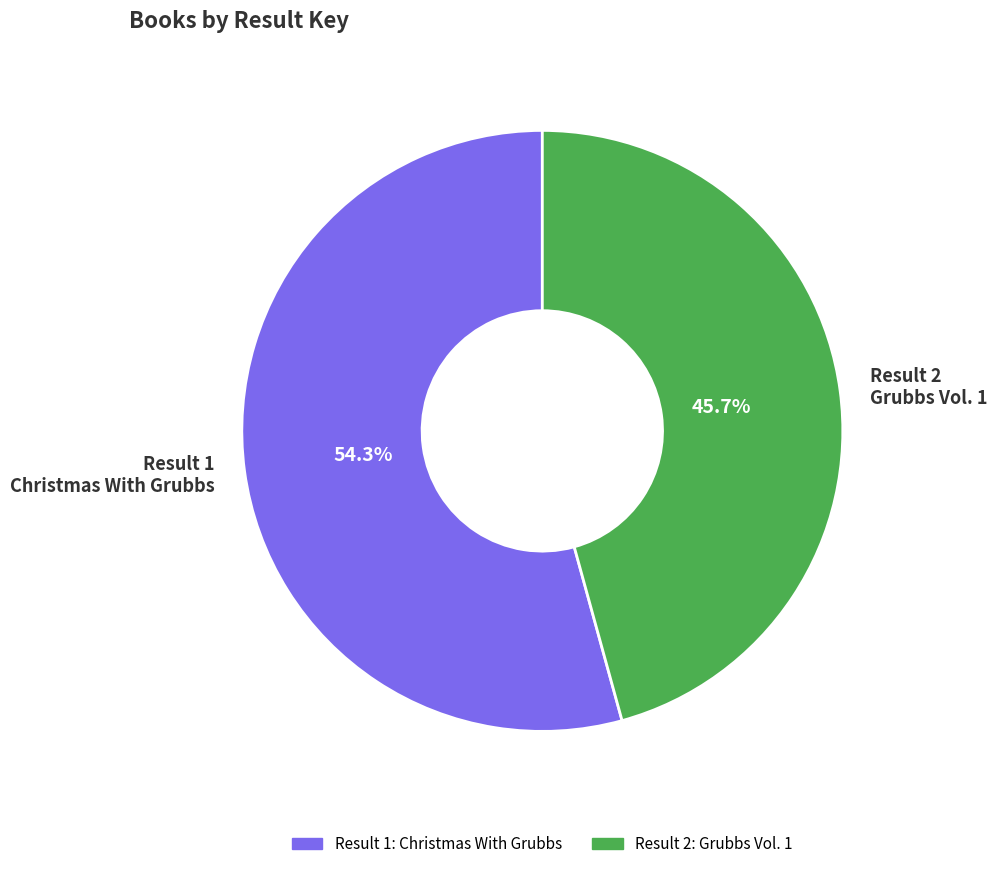

What percentage do Result 1 Christmas With Grubbs and Result 2 Grubbs Vol. 1 together represent?

100.0%